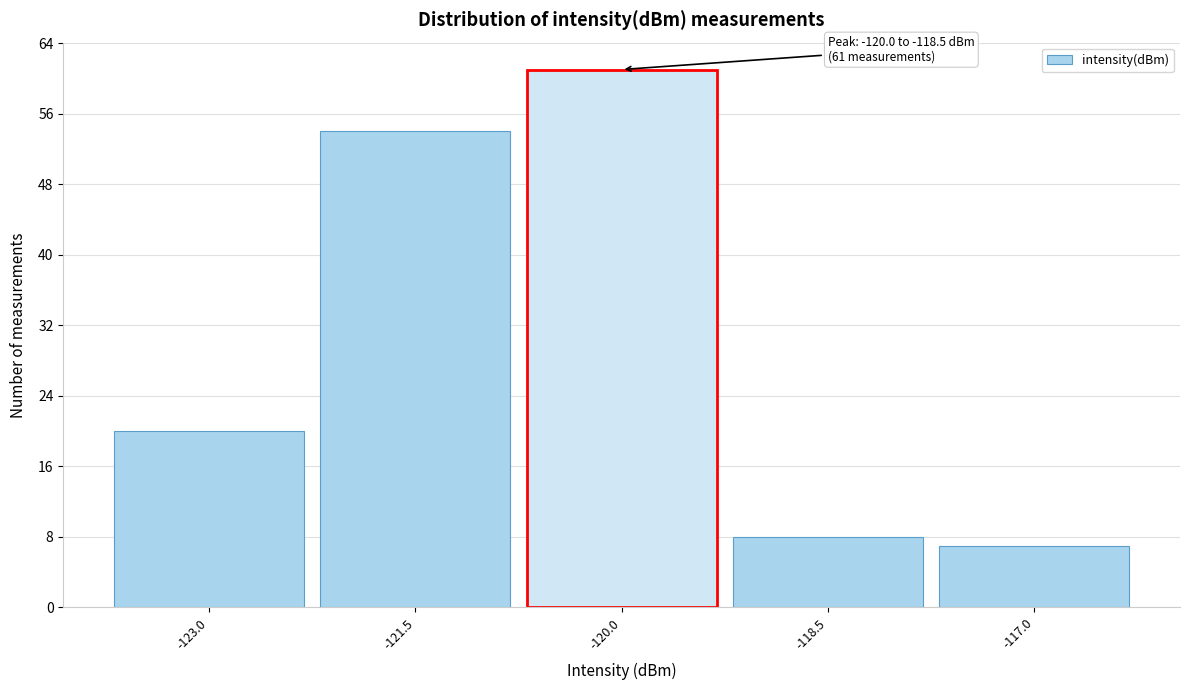

Reading left to right, list all the values displayed in this chart.

20	54	61	8	7